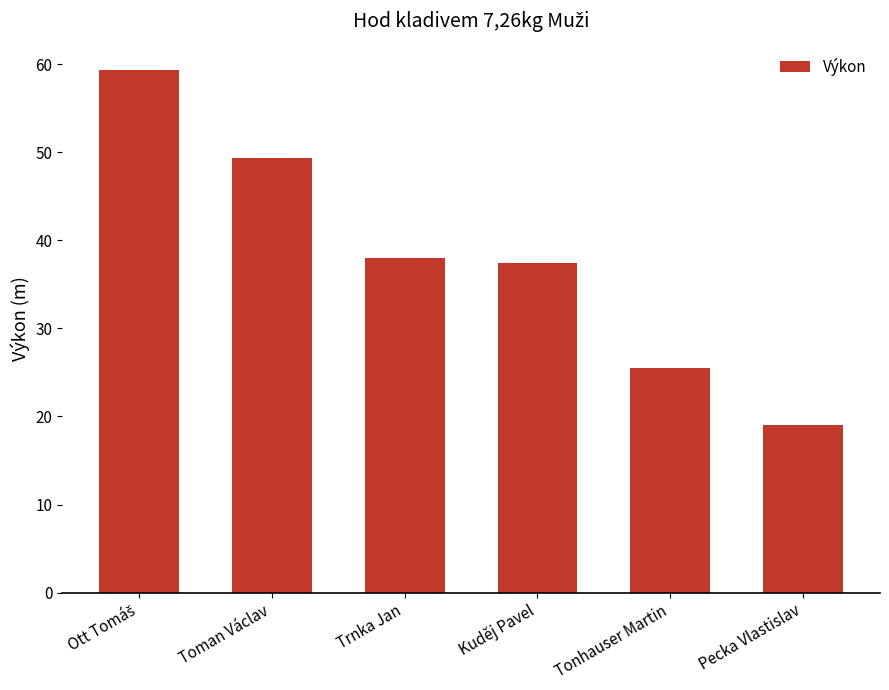

How many values exceed 37?

4